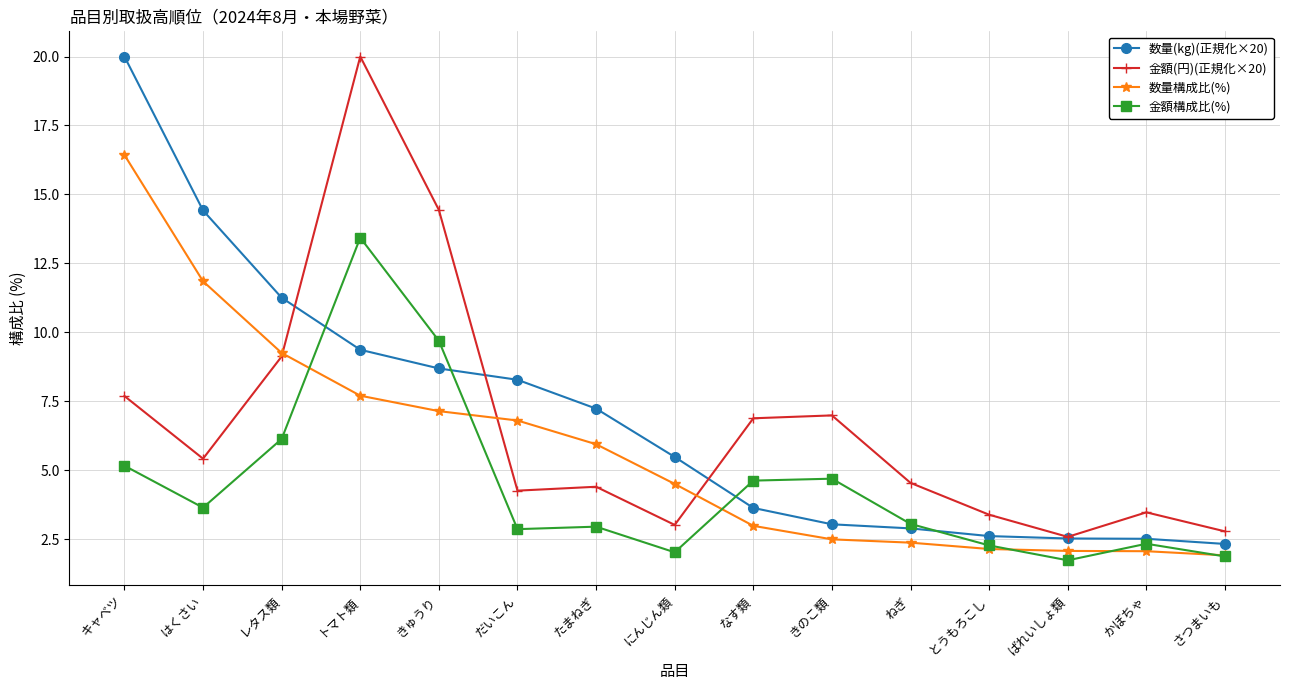

True or false: 数量(kg)(正規化×20) has a value of 8.3 at だいこん.

True